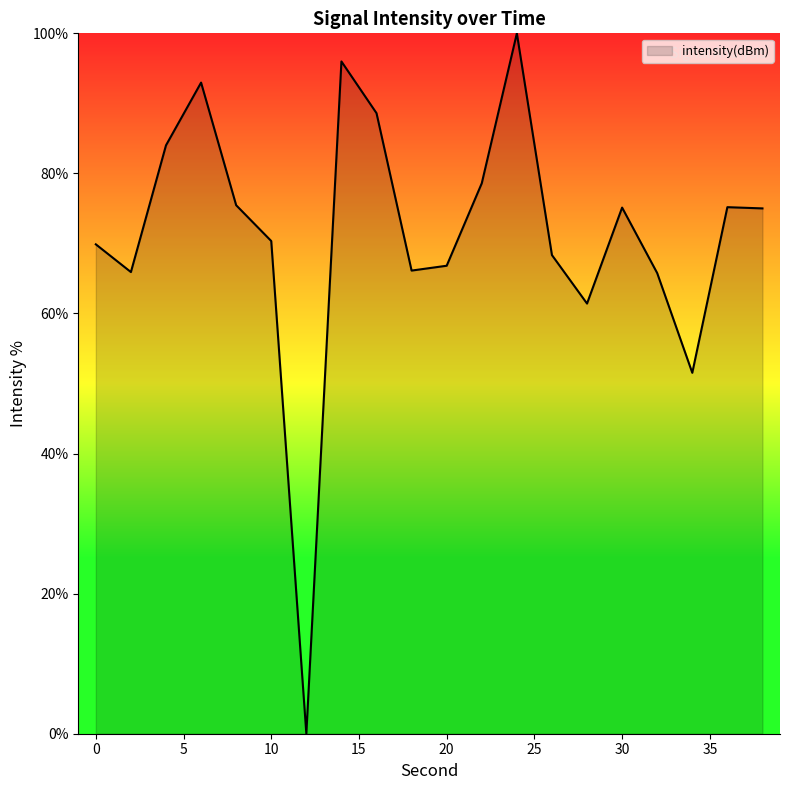

What is the difference between the maximum and minimum values?

100.0